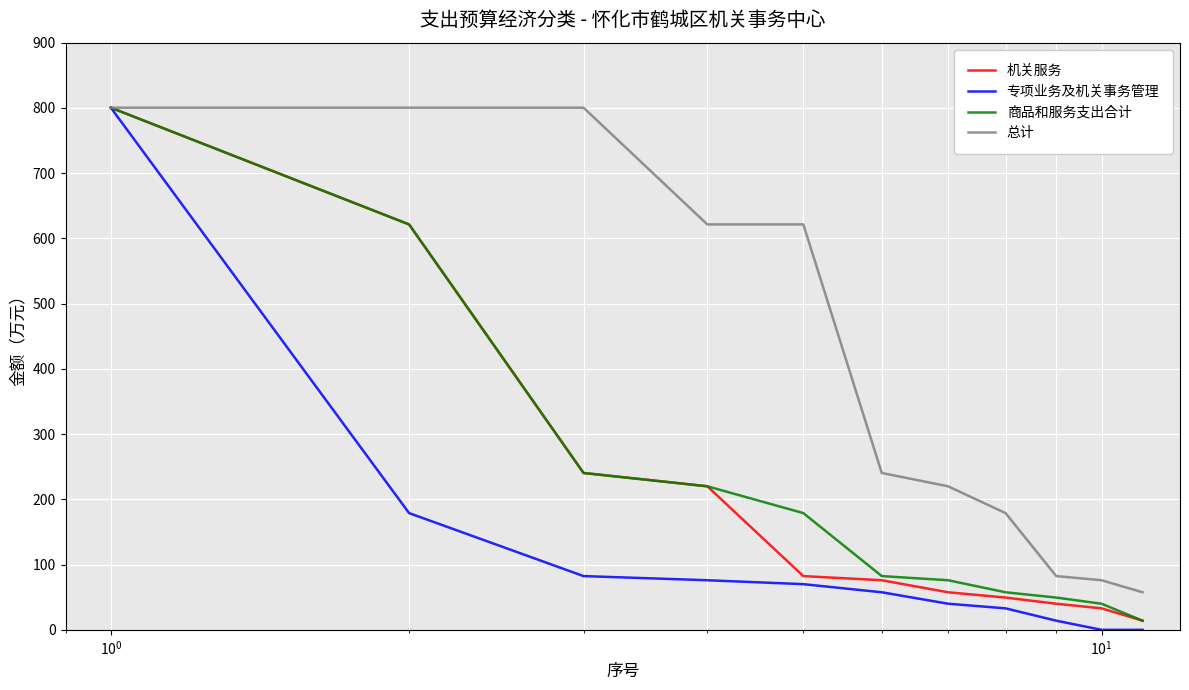

Which series has the largest range (max minus min)?

专项业务及机关事务管理